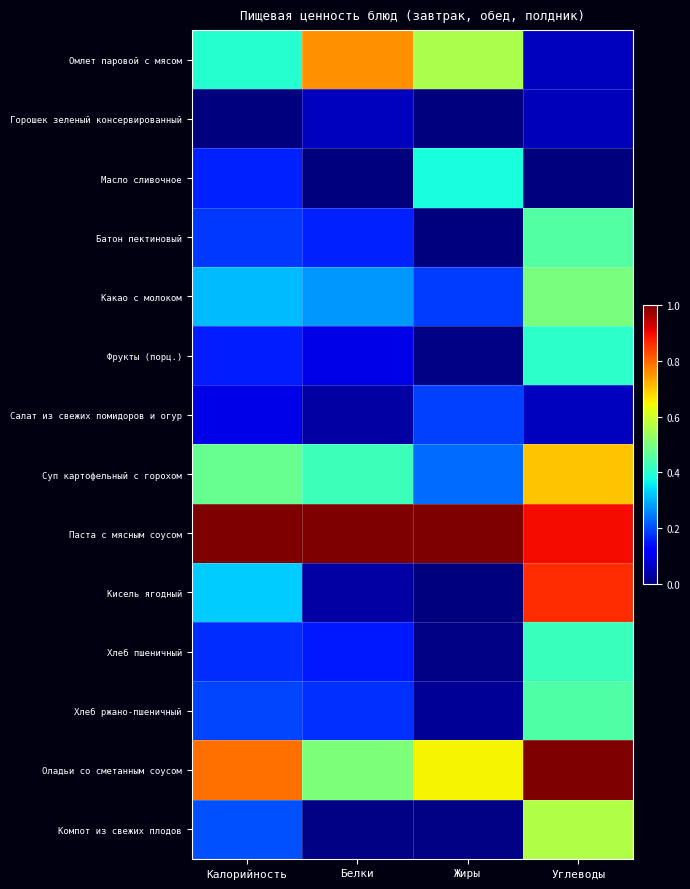

Between Калорийность and Углеводы, which series saw the biggest shift?

Кисель ягодный